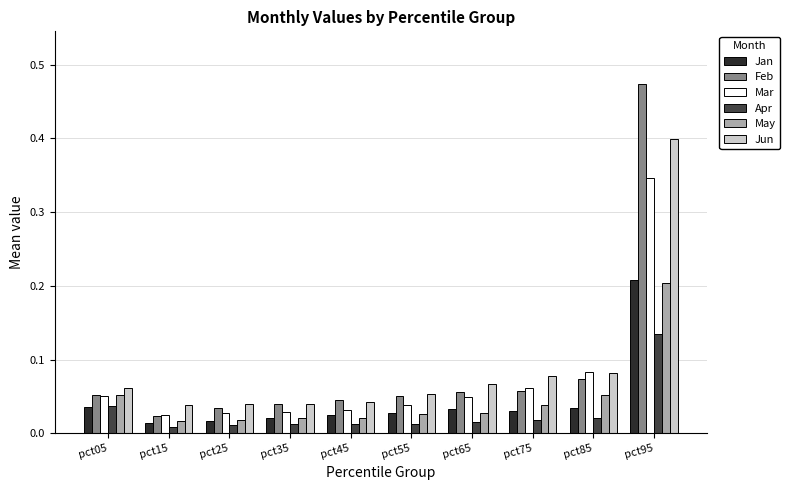

True or false: Jun has a value of 0.0 at pct55.

False